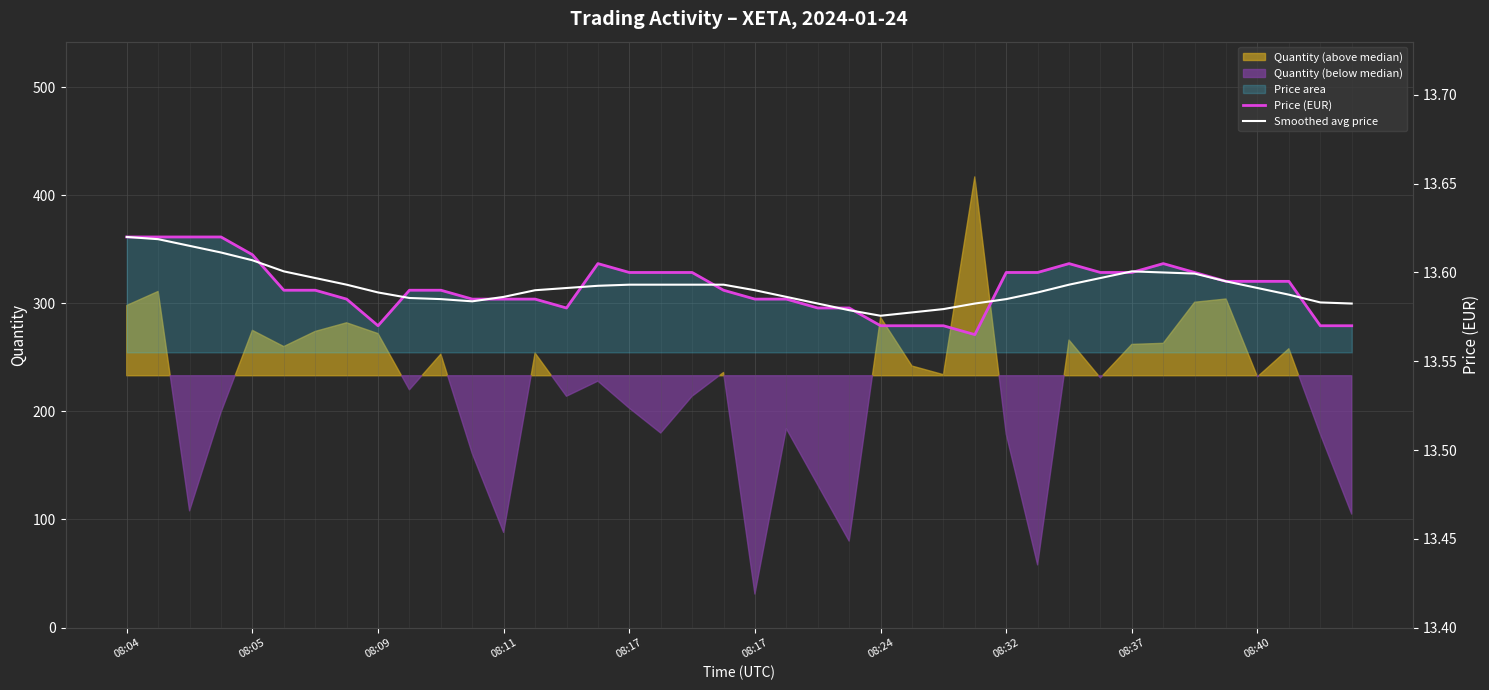

Where is Smoothed avg price nearest to the value 13?

08:24